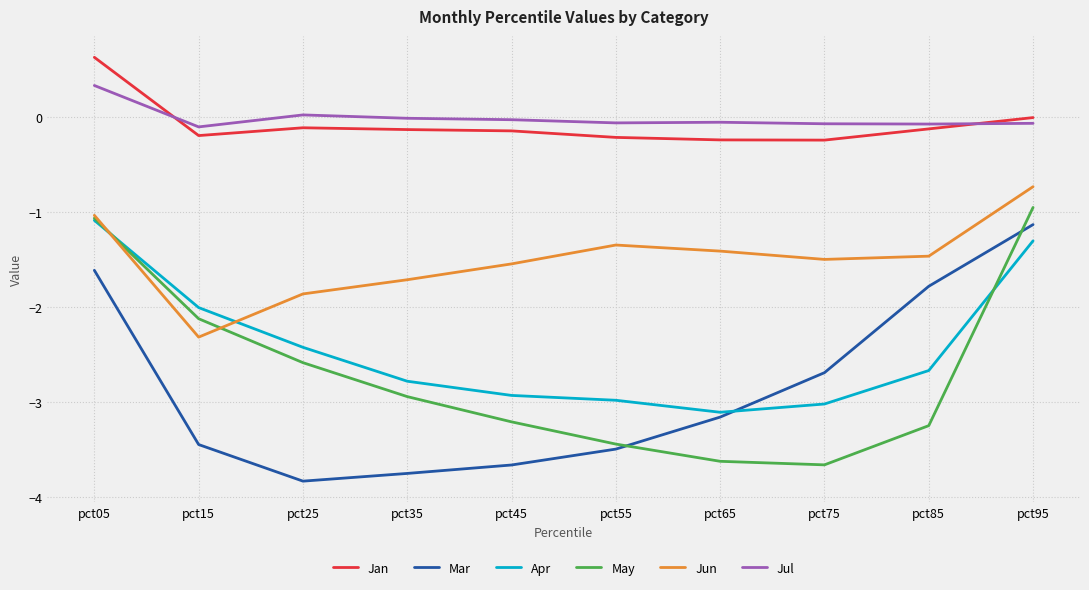

What is the sum of the Apr values at pct15 and pct75?

-5.0